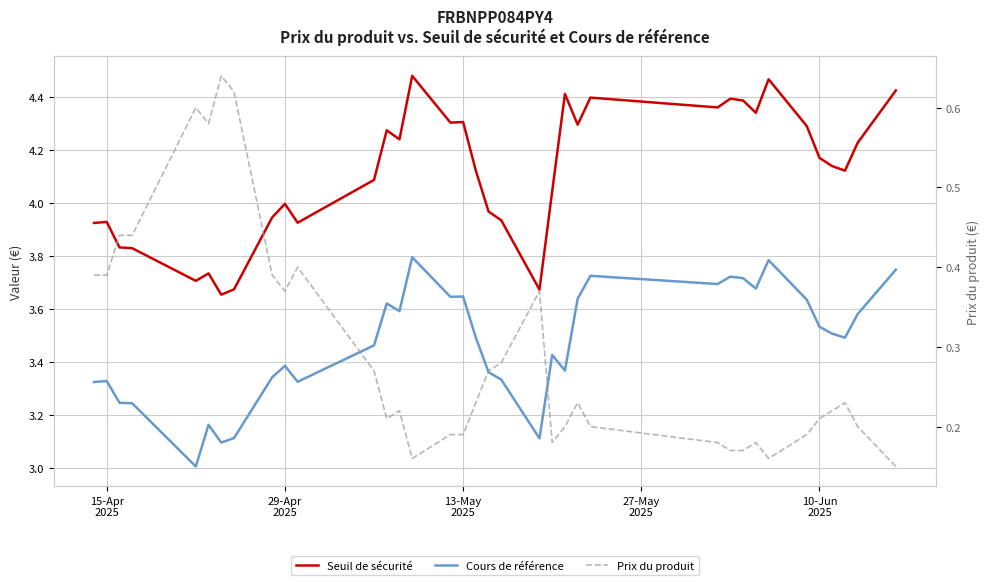

True or false: Prix du produit and Seuil de sécurité intersect in this chart.

False